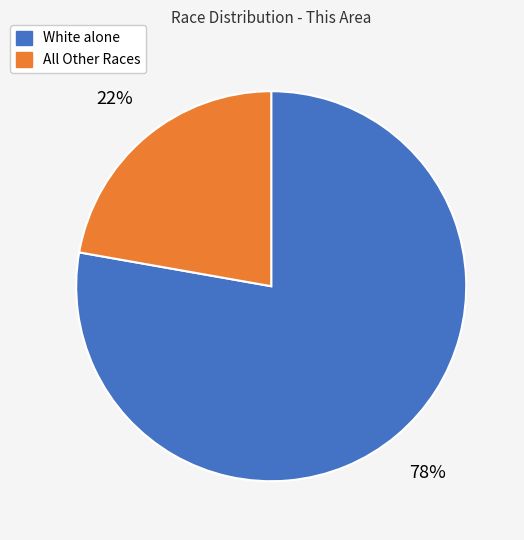

How many segments does this pie chart have?

2